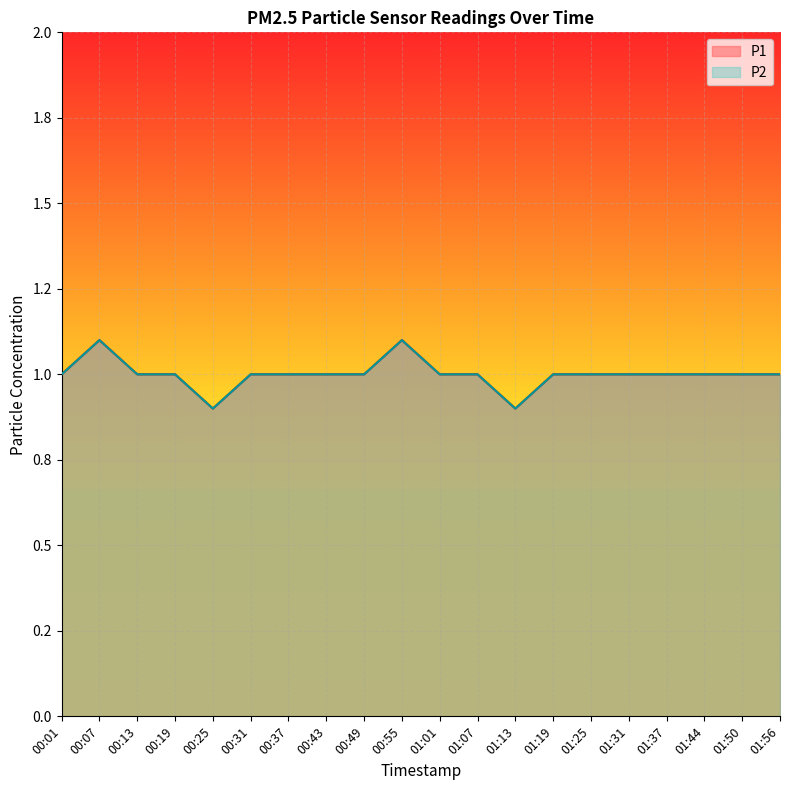

True or false: P2 and P1 intersect in this chart.

False